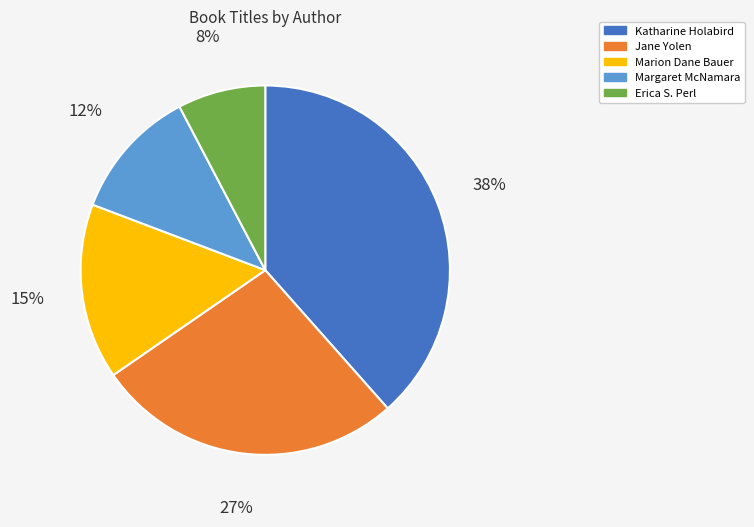

To the nearest percent, what is the difference between the Marion Dane Bauer and Katharine Holabird slice percentages?

23%